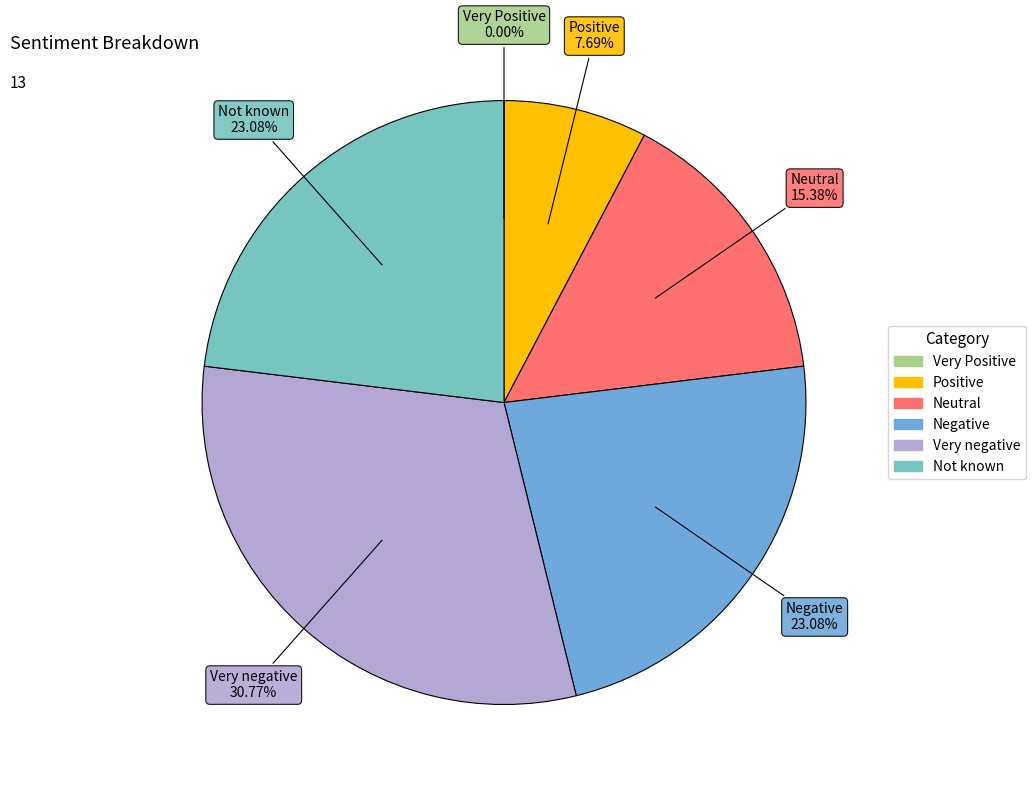

Do Neutral and Positive together represent more than half of the pie?

No